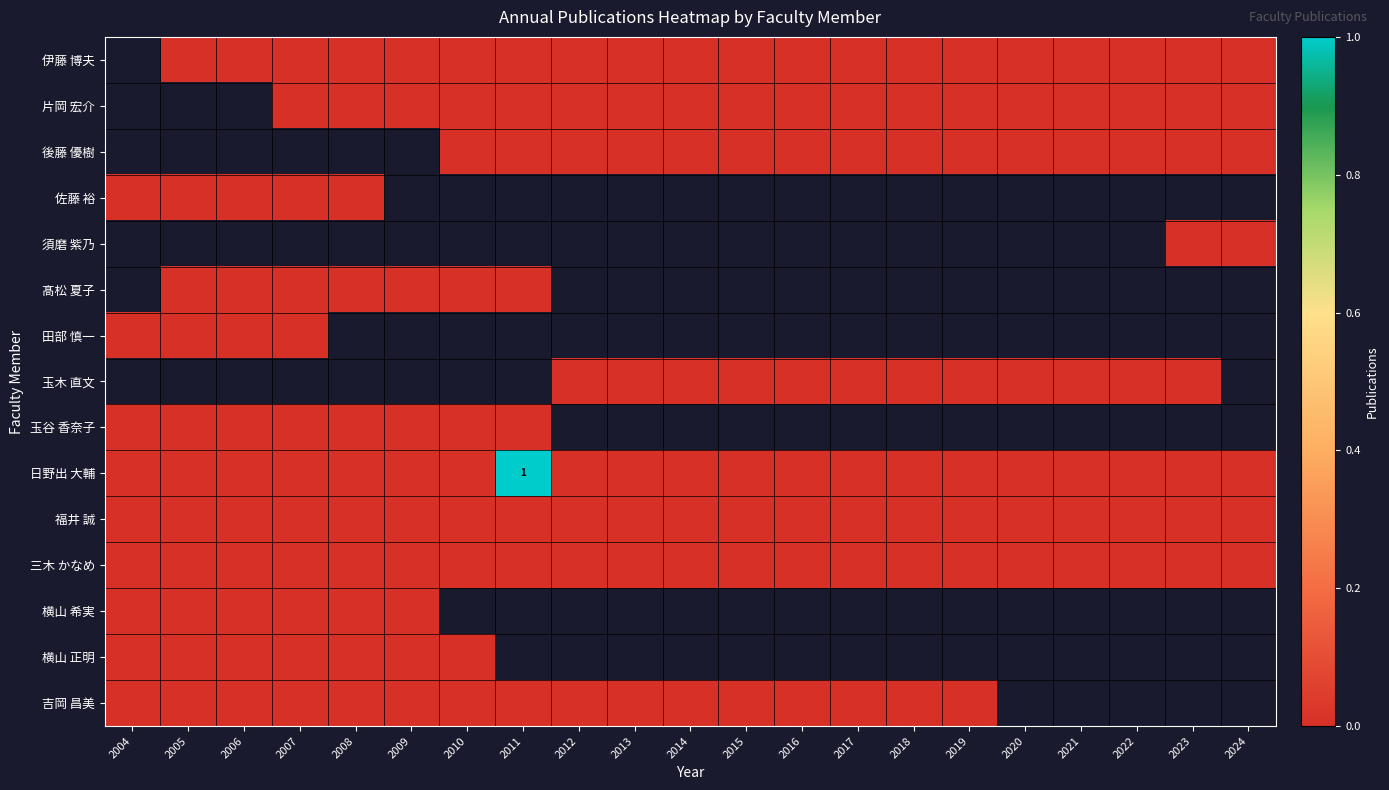

The value of 日野出 大輔 at 2011 is 1. True or false?

True